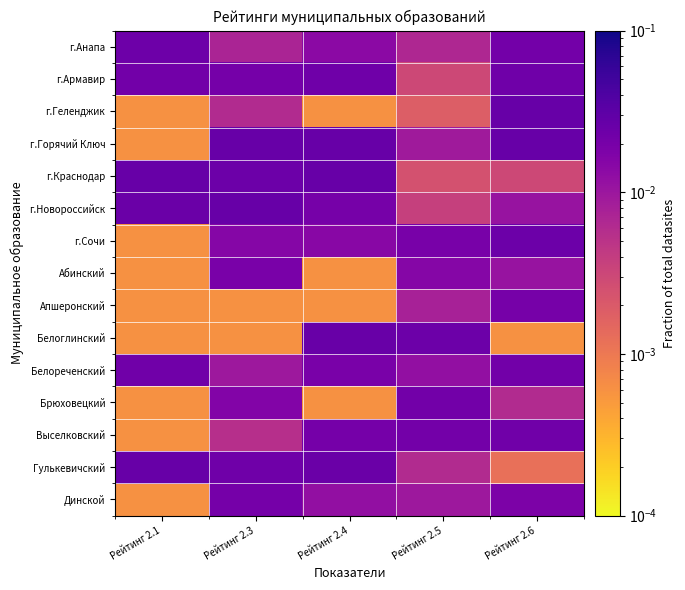

Between Рейтинг 2.3 and Рейтинг 2.5, which series saw the biggest shift?

Белоглинский